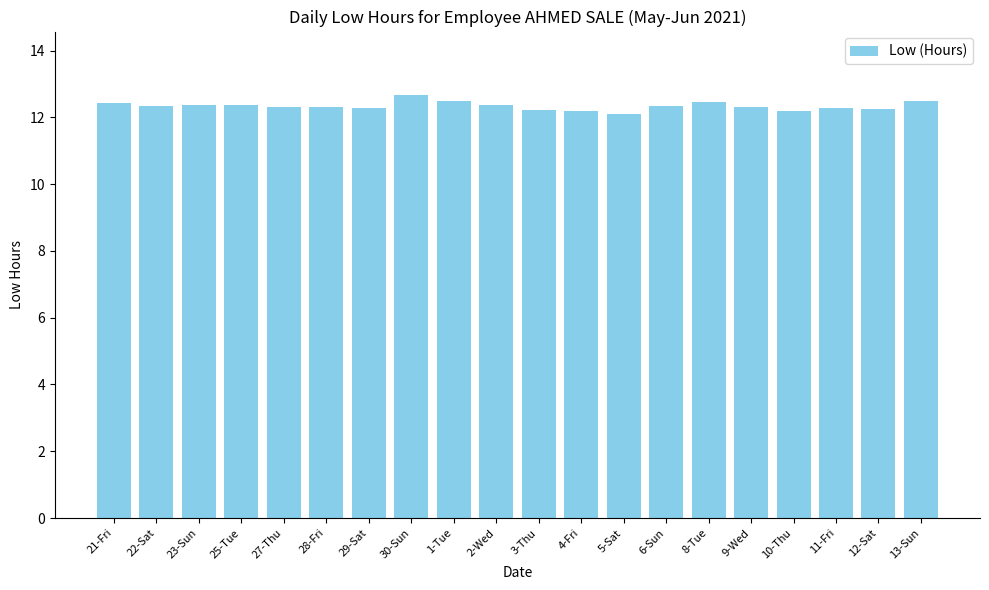

The chart shows a value of 12.4 at 23-Sun. True or false?

True